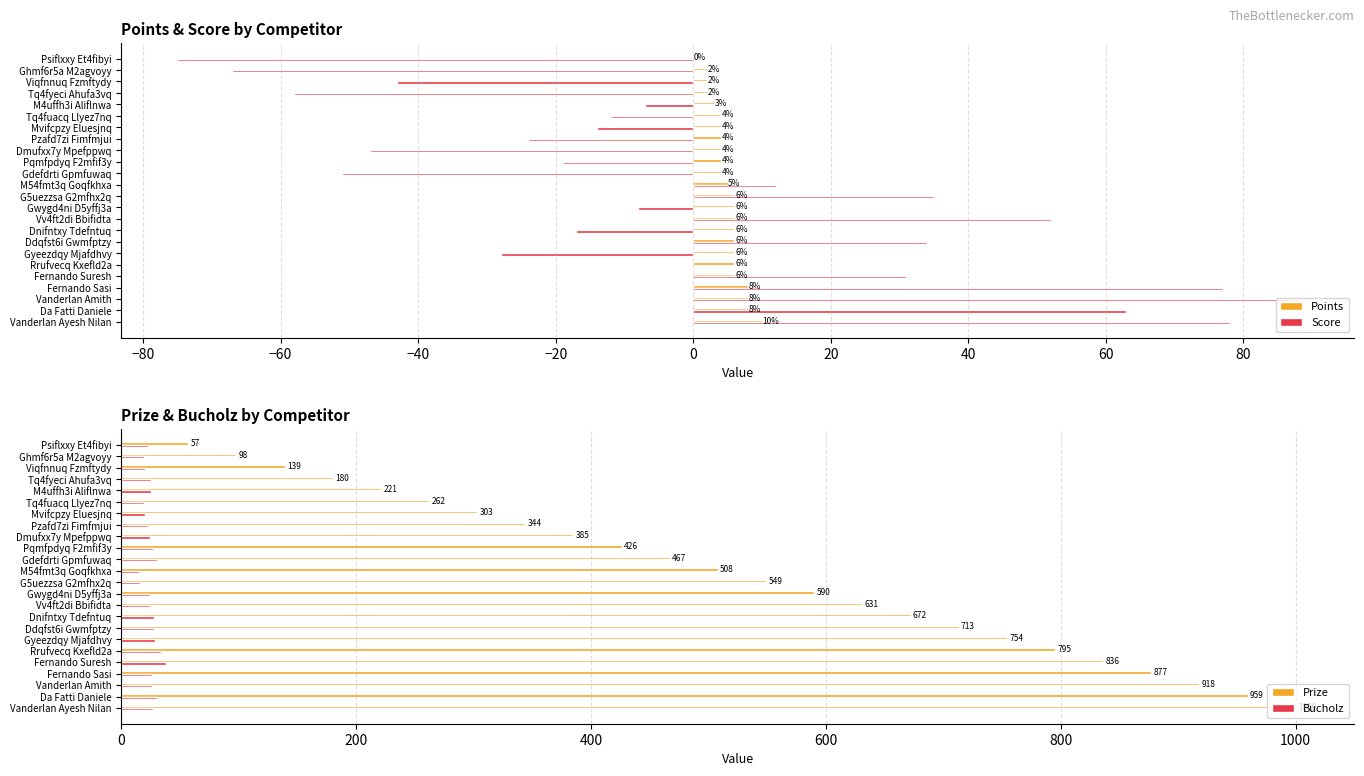

What is the smallest value displayed?

-75